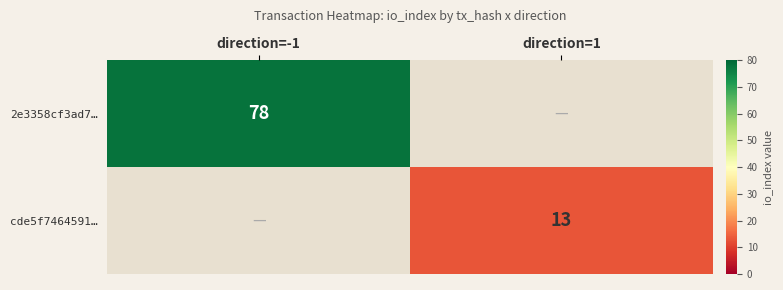

The 2e3358cf3ad7… series shows 130 at direction=-1. True or false?

False